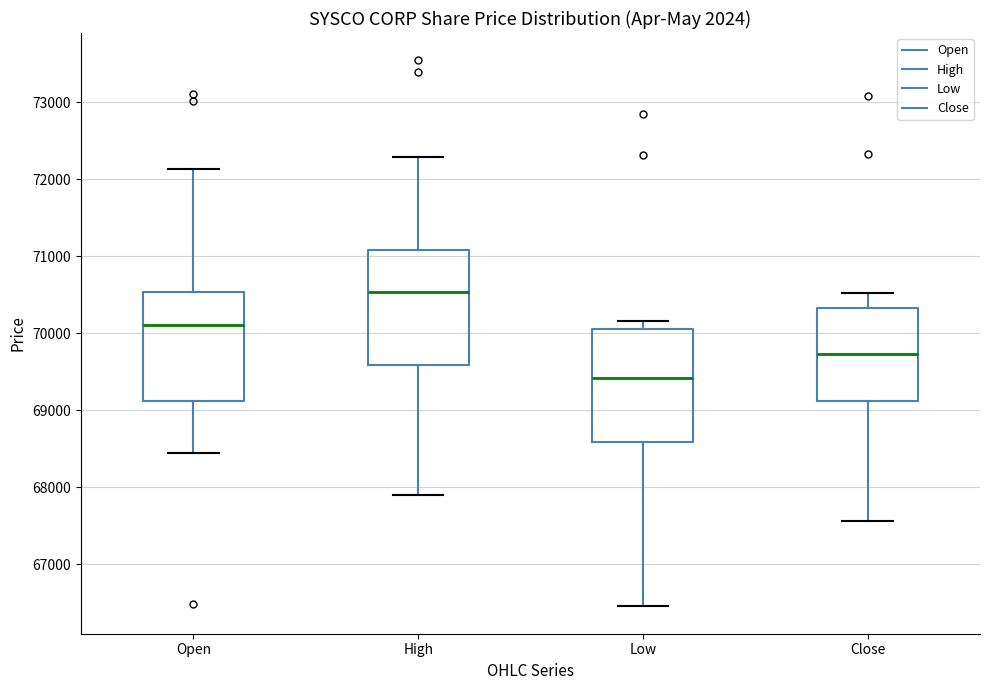

Where does the lower whisker of the box for Low end on the y-axis? The values are not printed on the chart, so give them approximately, as read against the axis.

66500